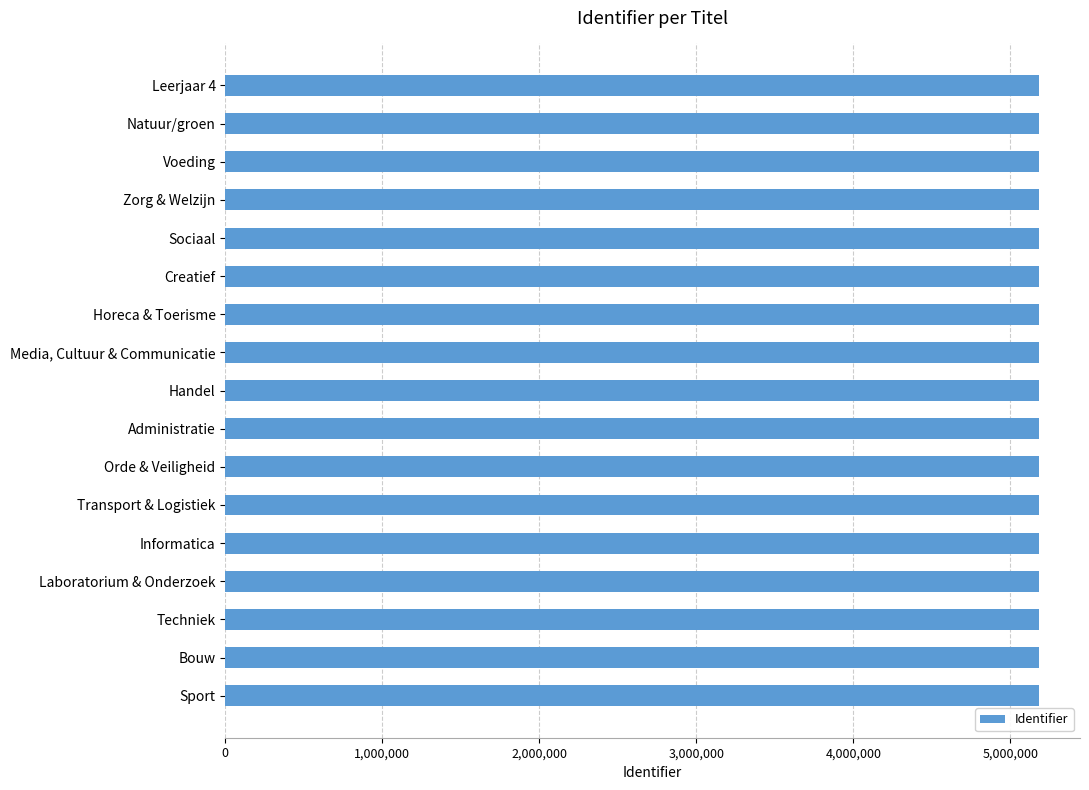

What is the value of the 3rd bar from the top?

5184439